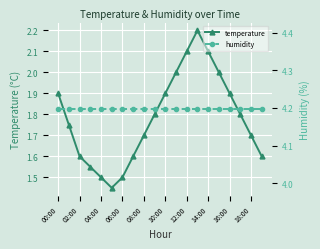

Is it true that temperature equals 1.5 at 04:00?

True